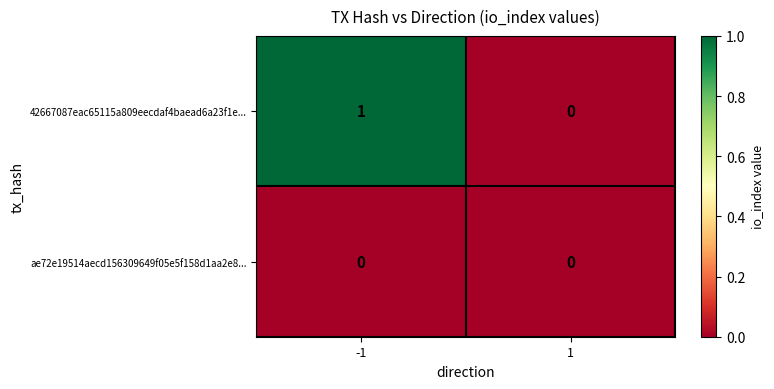

Which series has the largest range (max minus min)?

42667087eac65115a809eecdaf4baead6a23f1e...